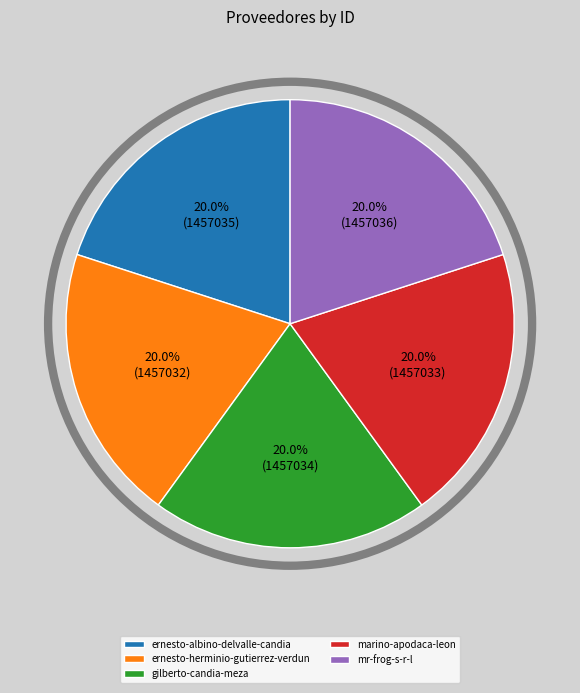

To the nearest percent, what is the average slice percentage?

20%